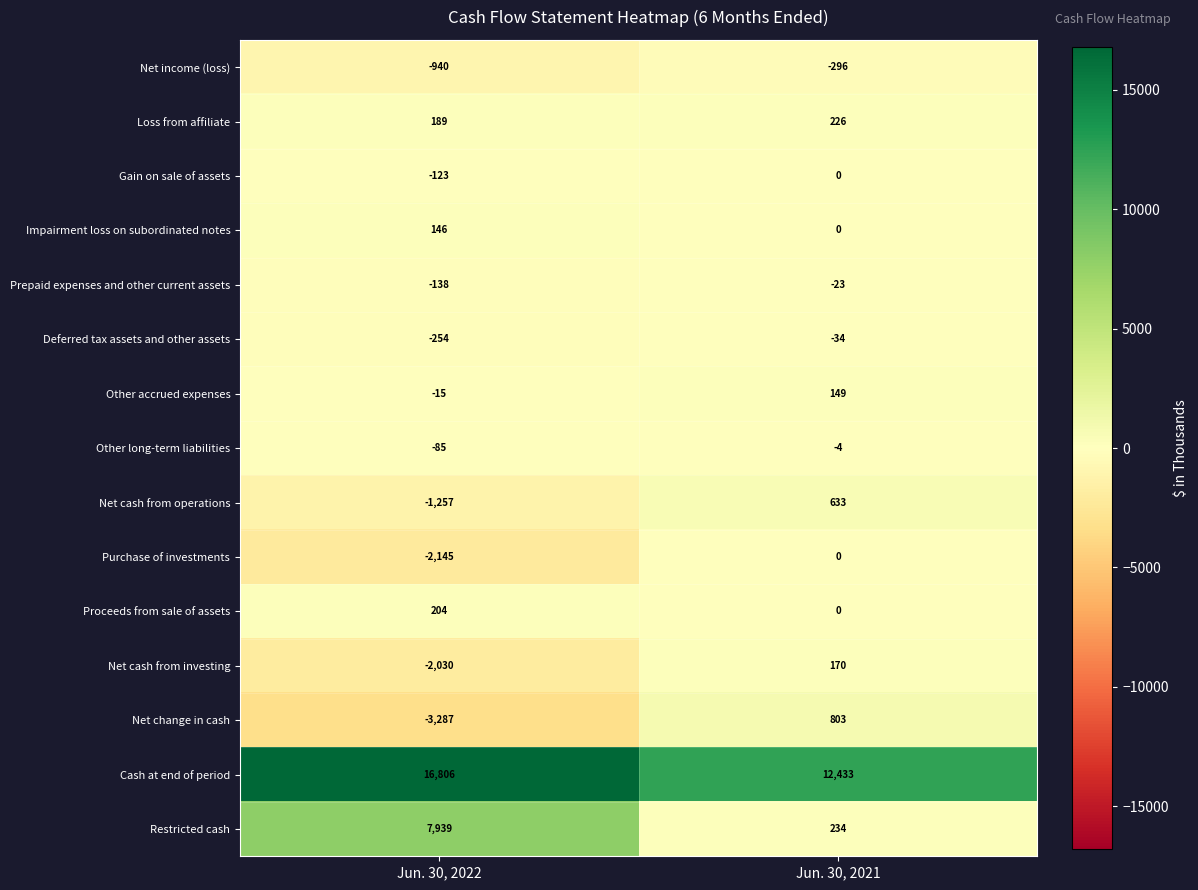

The Net income (loss) series shows -1391 at Jun. 30, 2022. True or false?

False